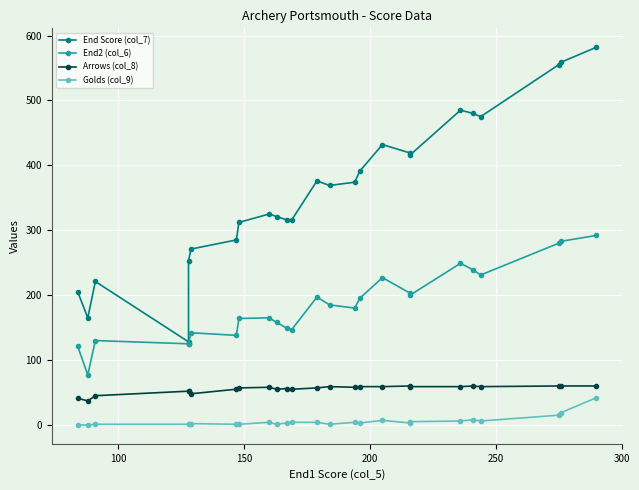

True or false: End2 (col_6) and Golds (col_9) cross at least once.

False